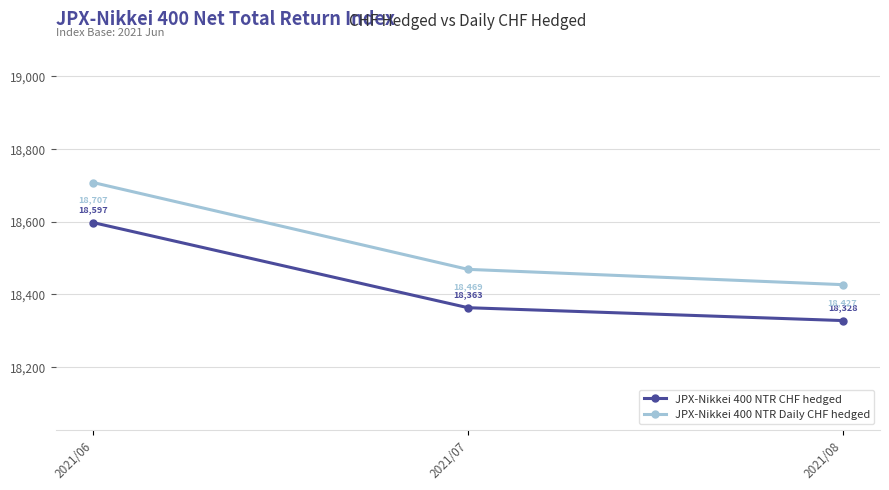

What is the value of the JPX-Nikkei 400 NTR CHF hedged point at the 1st from the left?

18597.0